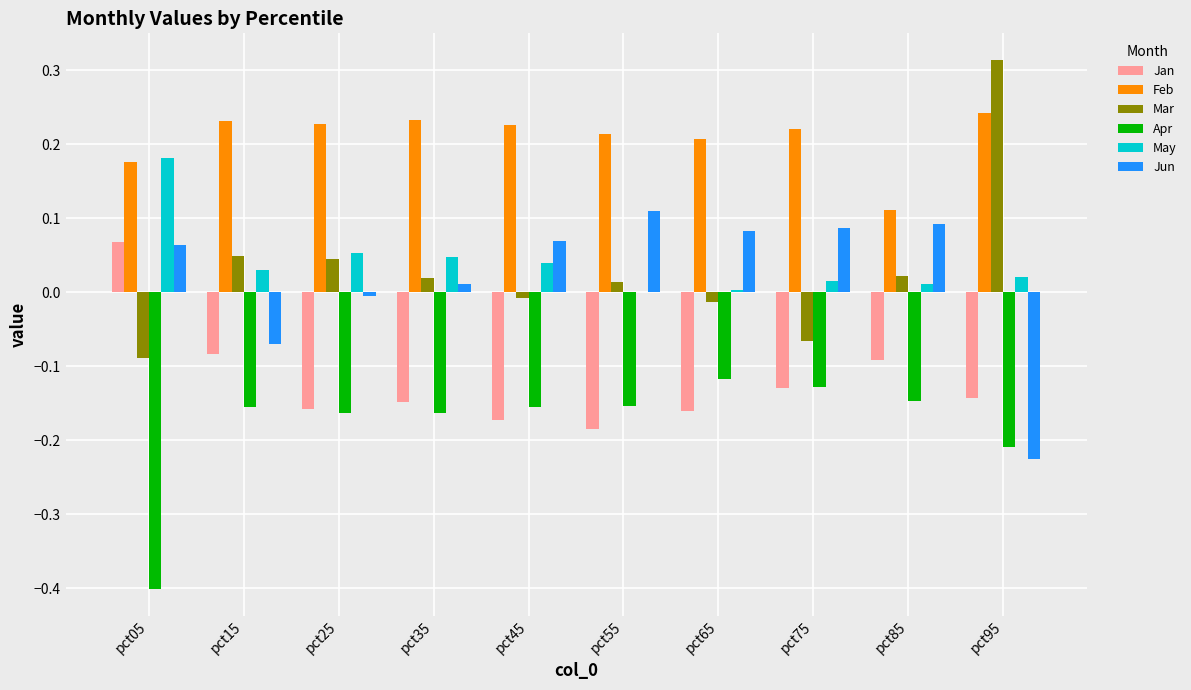

Is the value of Mar at pct25 greater than the value of Feb at pct35?

No